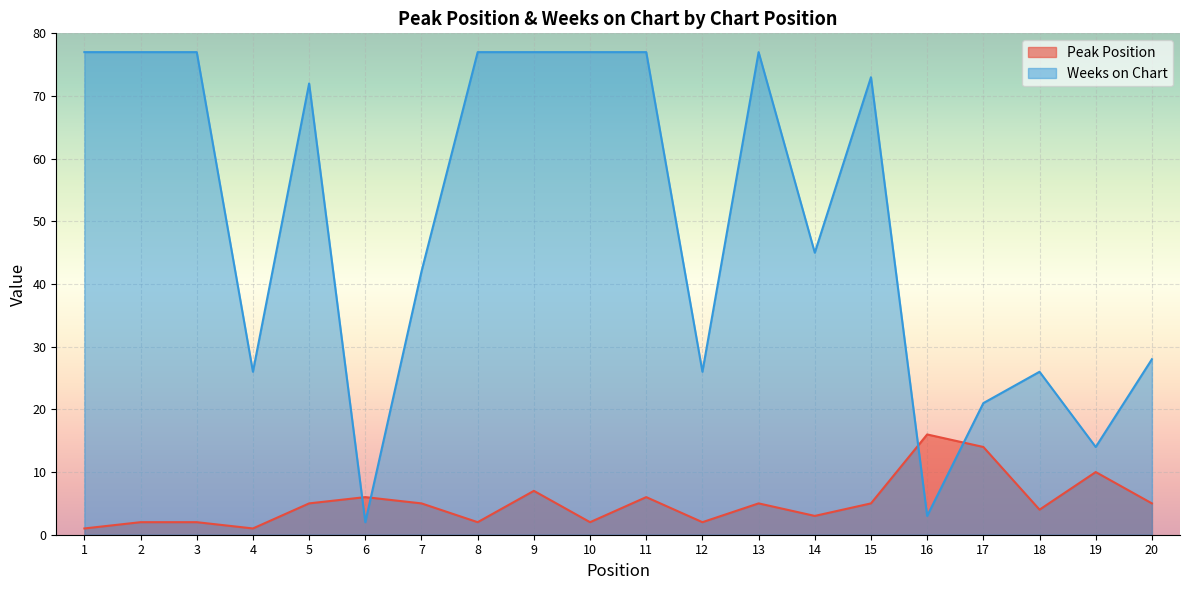

What is the sum of all Weeks on Chart values?

994